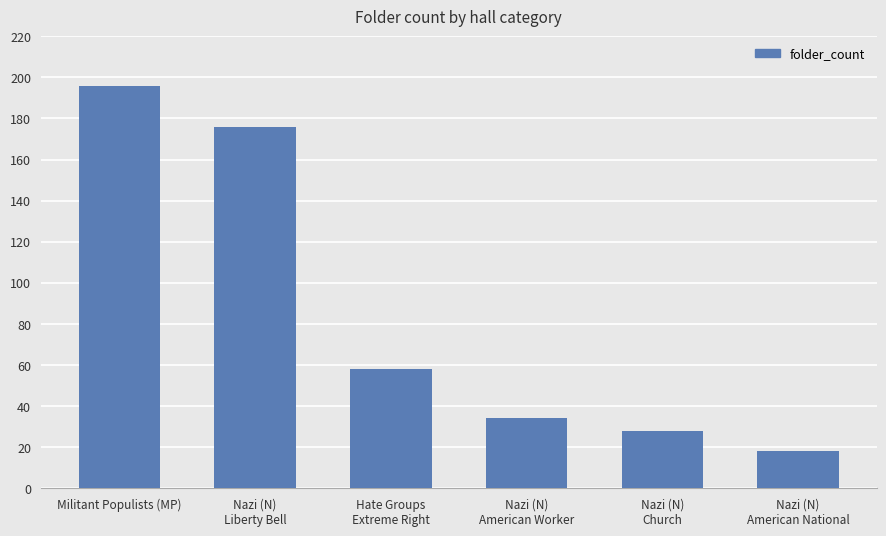

The chart shows a value of 15 at Nazi (N)
Church. True or false?

False